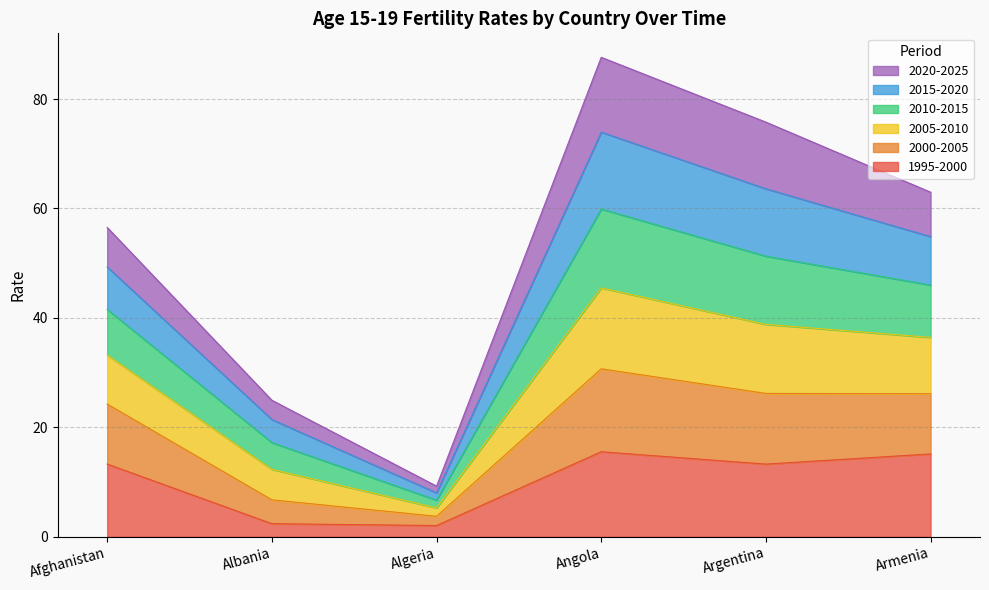

What is the total value across all series at Afghanistan?

56.5